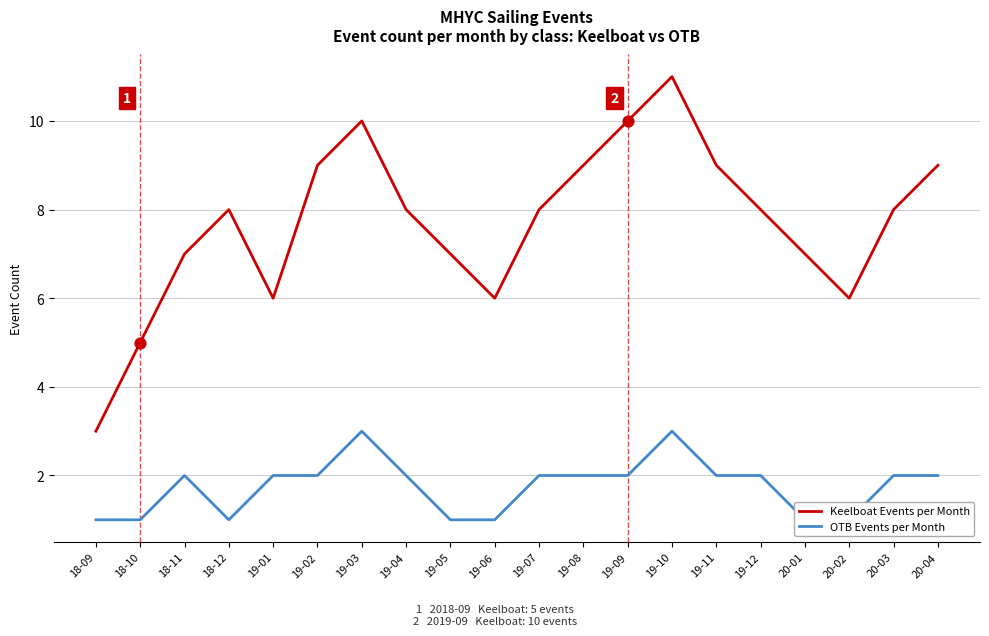

Is the value of Keelboat Events per Month at 19-10 greater than the value of OTB Events per Month at 19-11?

Yes